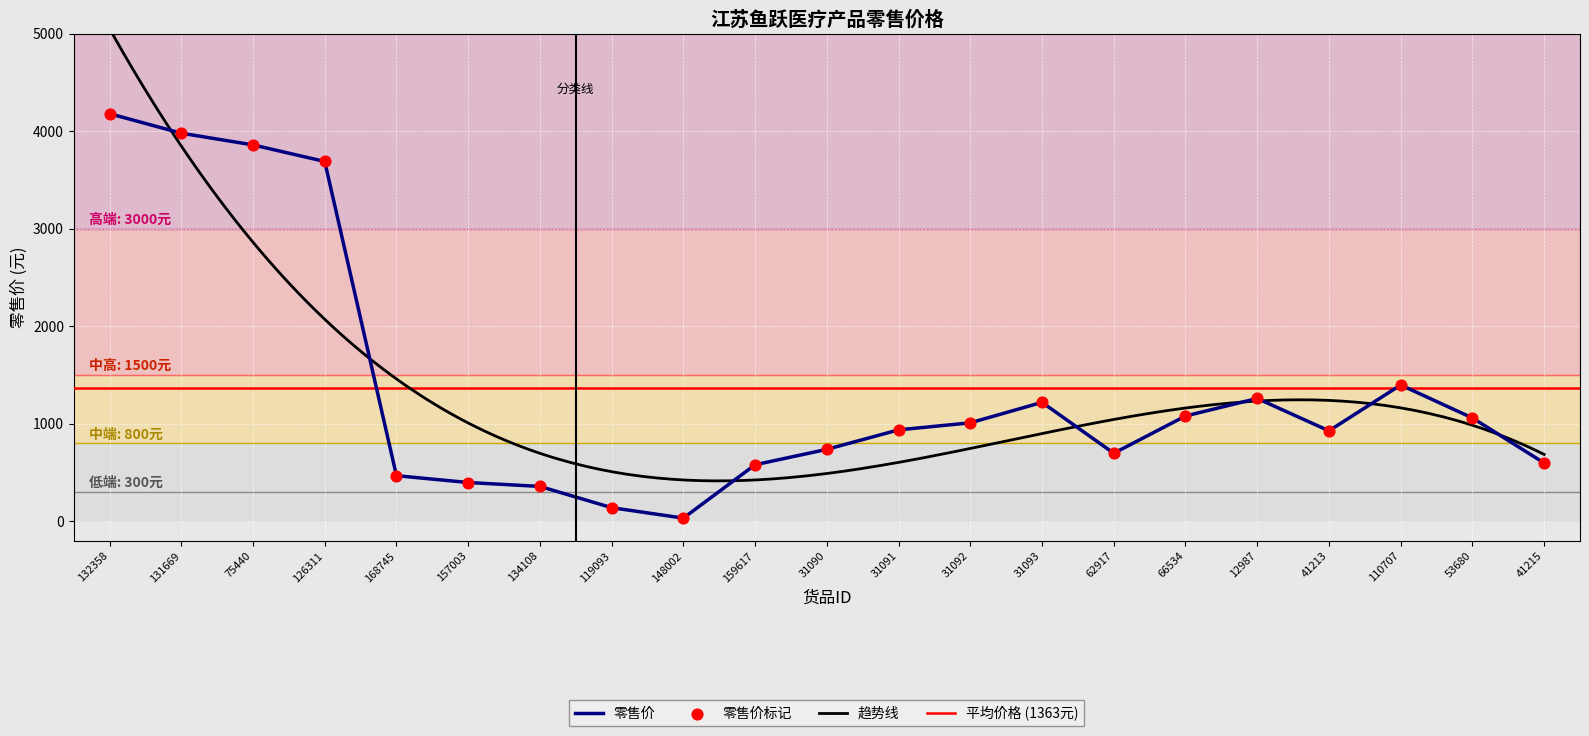

What is the ratio of the value at 62917 to the value at 12987?

0.6